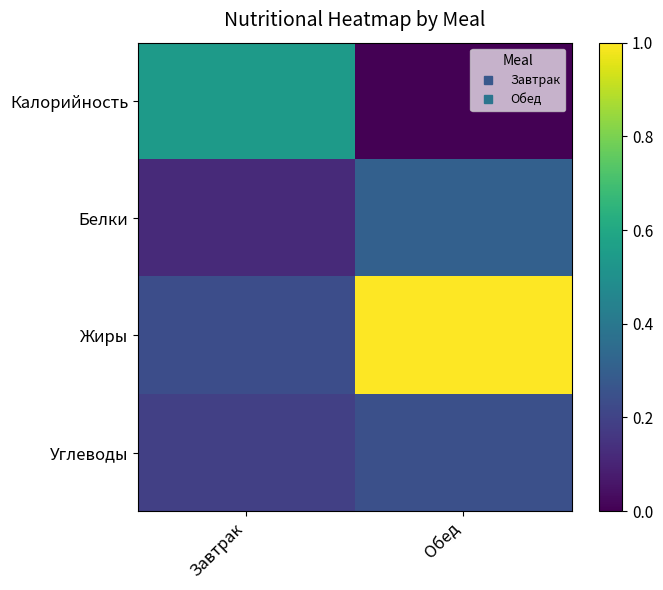

Reading left to right, extract all data points from this chart.

Калорийность: Завтрак=0.5	Обед=0.0
Белки: Завтрак=0.1	Обед=0.3
Жиры: Завтрак=0.2	Обед=1.0
Углеводы: Завтрак=0.2	Обед=0.2